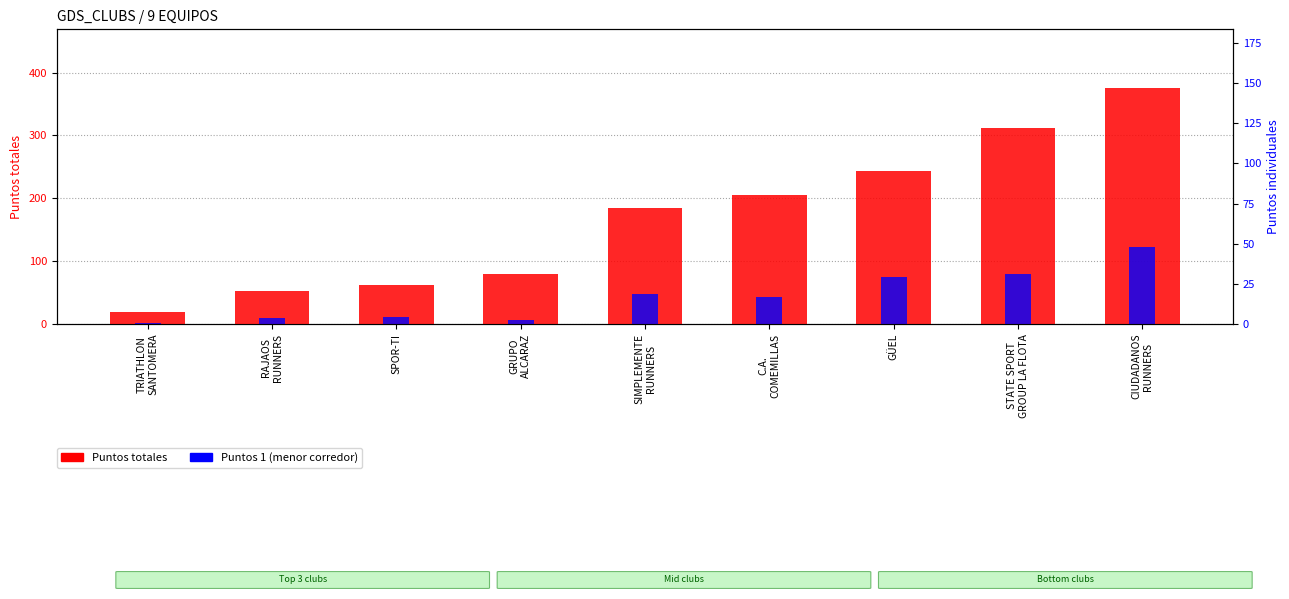

What is the difference between the second highest and minimum values in the Puntos totales series?

293